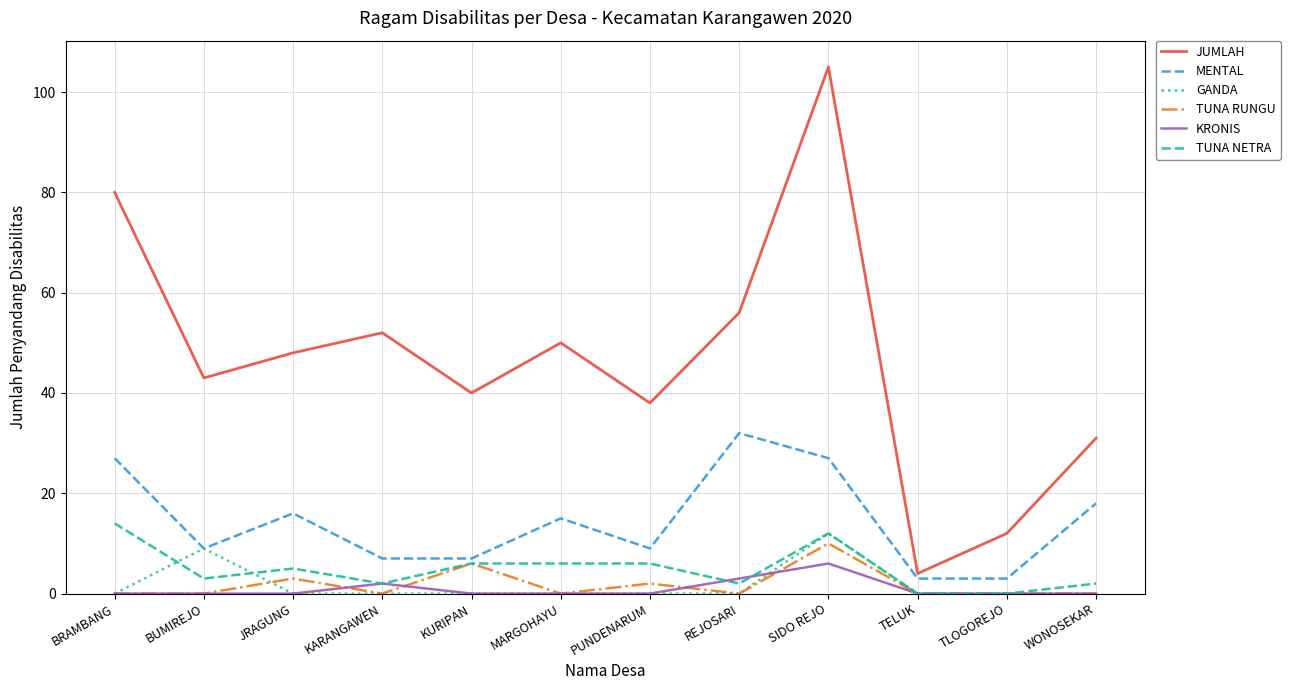

True or false: JUMLAH and TUNA NETRA cross at least once.

False